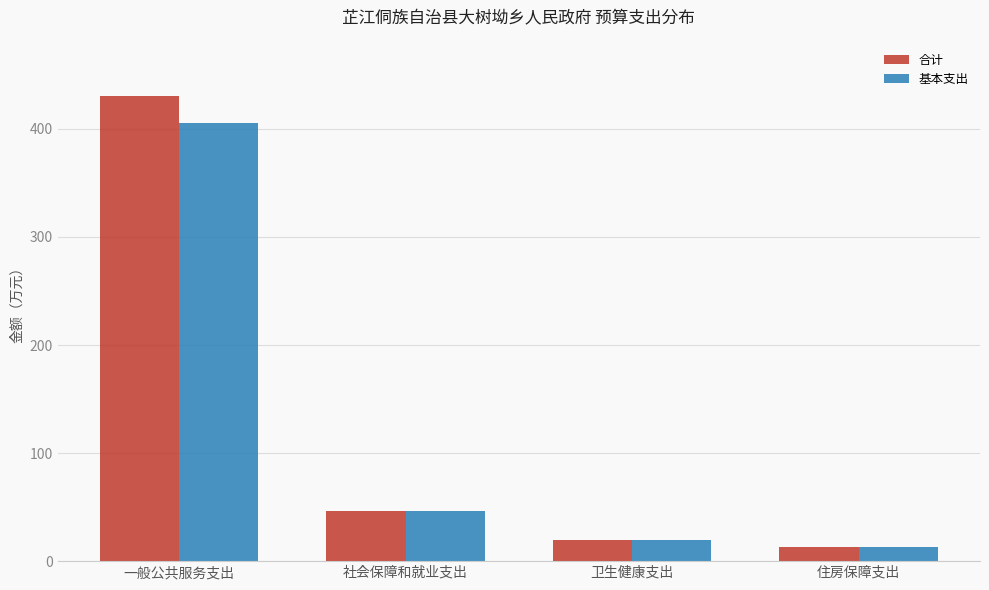

Rank the categories by 基本支出 value from lowest to highest.

住房保障支出, 卫生健康支出, 社会保障和就业支出, 一般公共服务支出